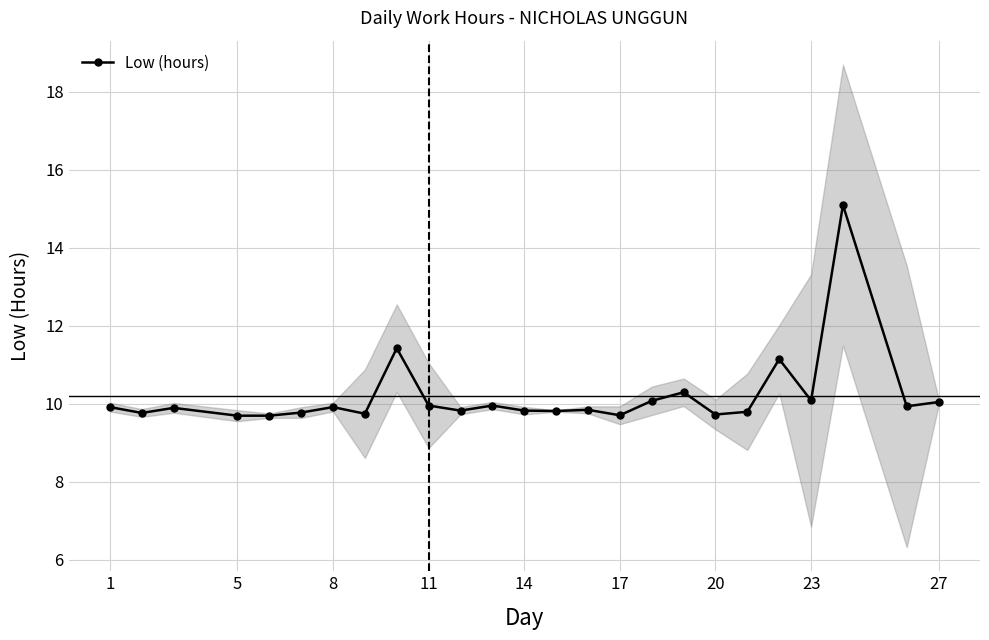

The Low (hours) series shows 16.5 at 14. True or false?

False